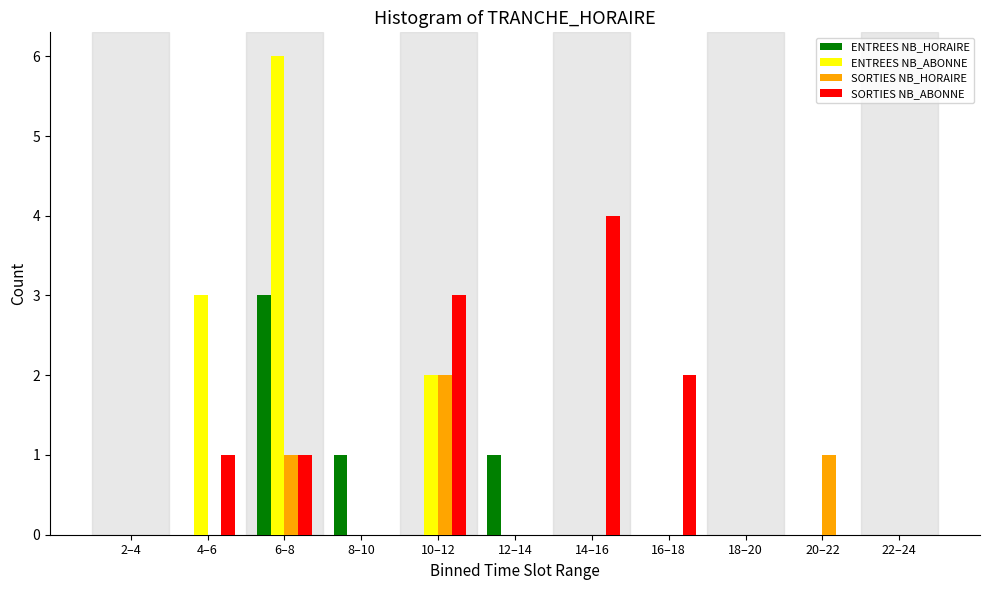

What is the greatest value displayed?

6